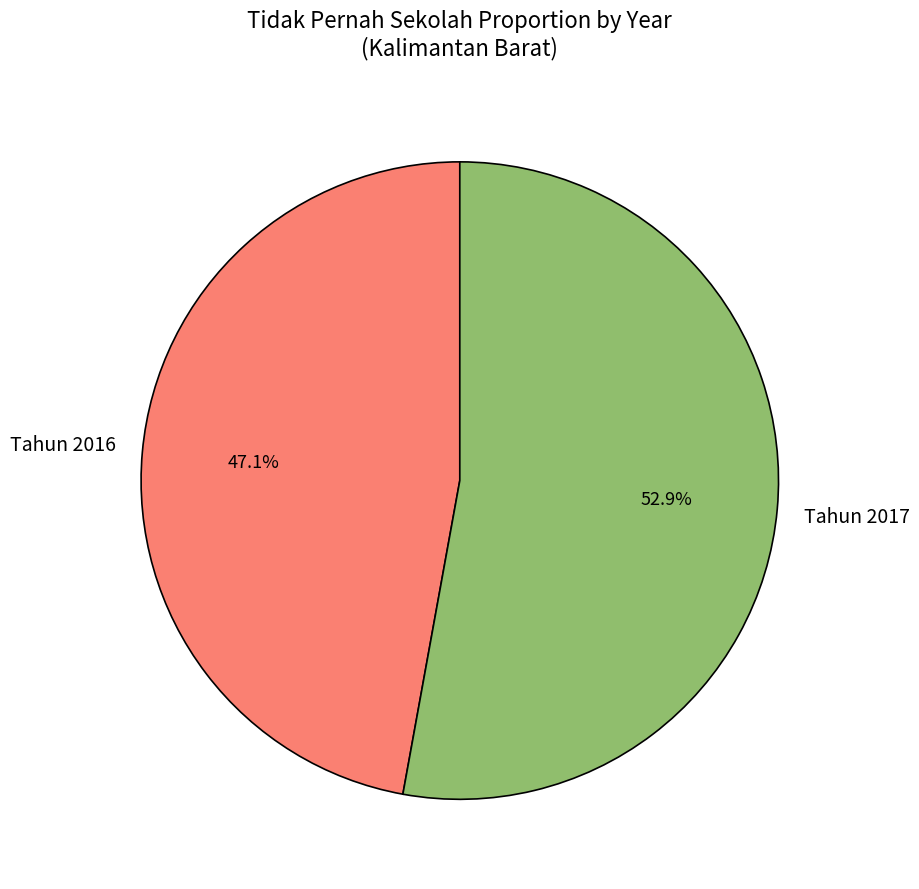

Does any single category account for the majority?

Yes